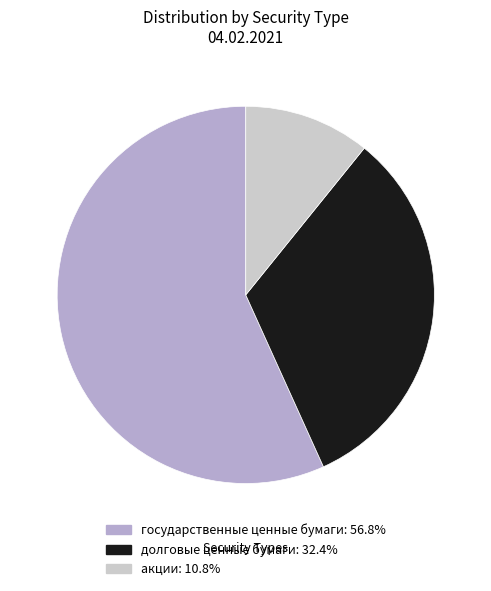

Is there any slice that represents more than half of the pie?

Yes